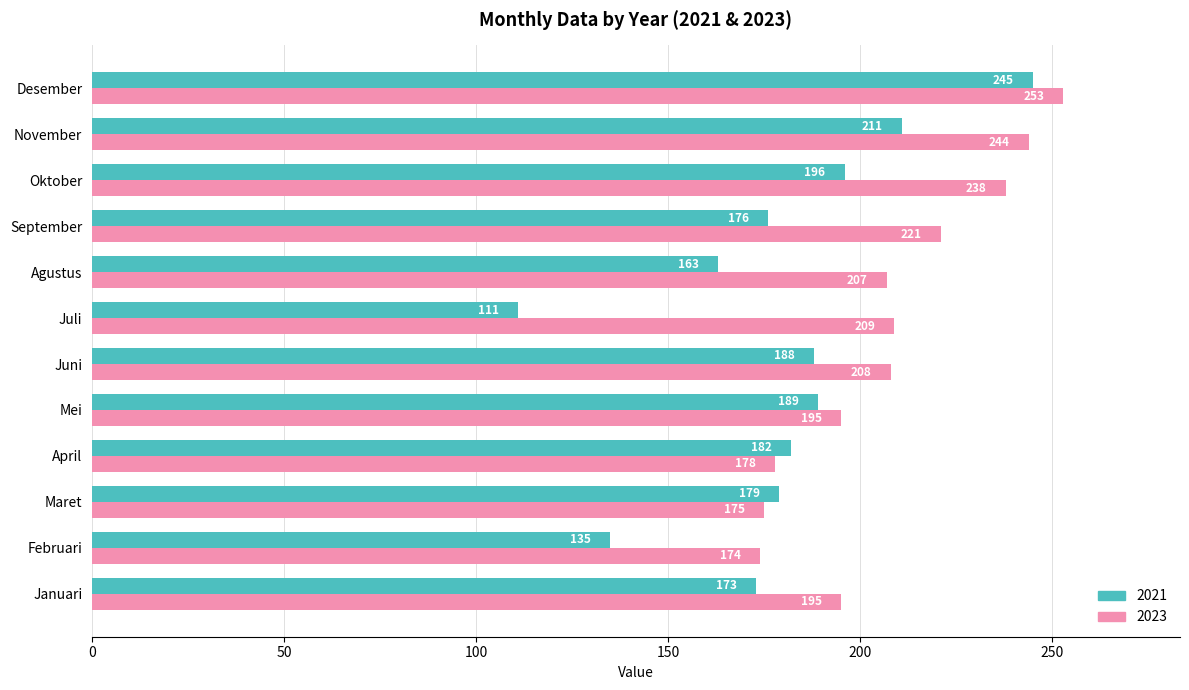

What is the difference between the highest and lowest values at Januari?

22